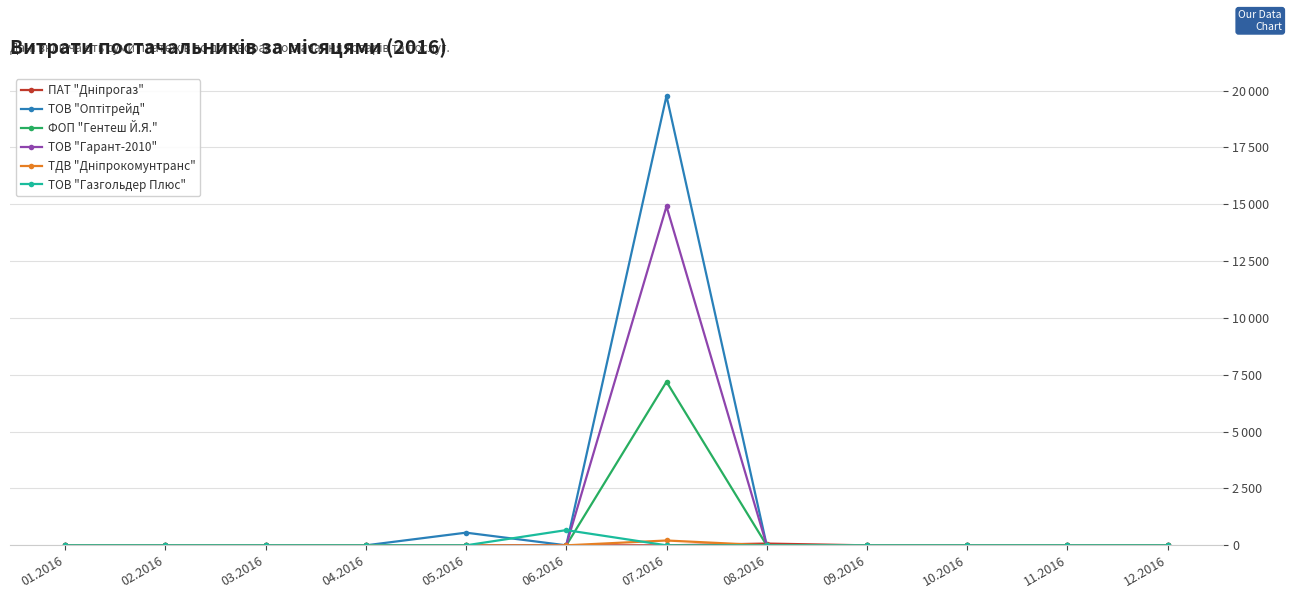

Is this an area chart (filled region under the line)?

No